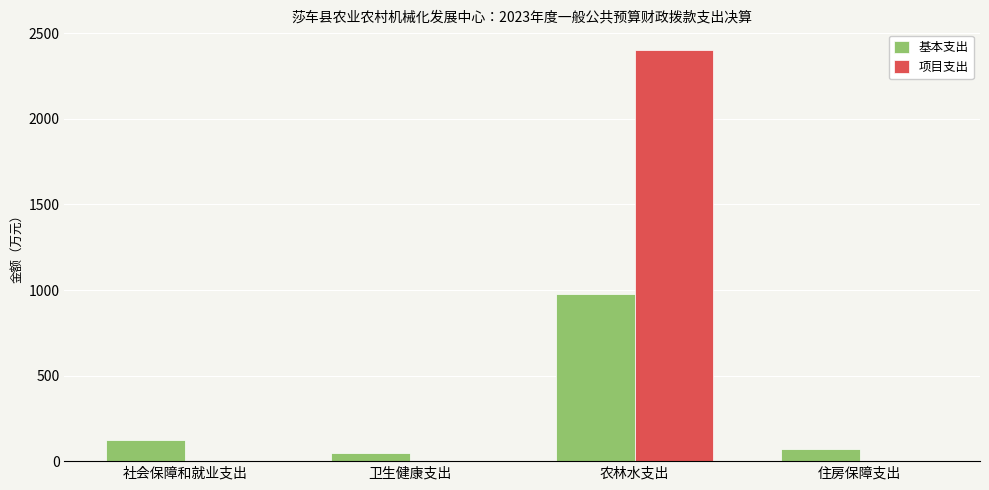

True or false: 项目支出 has a value of 0.0 at 社会保障和就业支出.

True